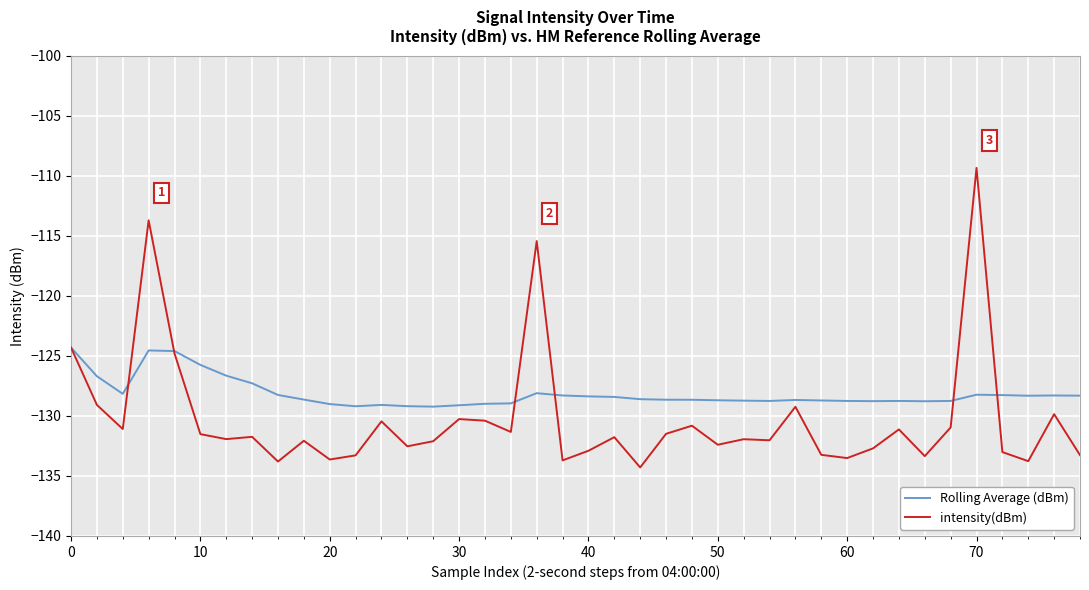

What is the minimum value for Rolling Average (dBm)?

-129.2